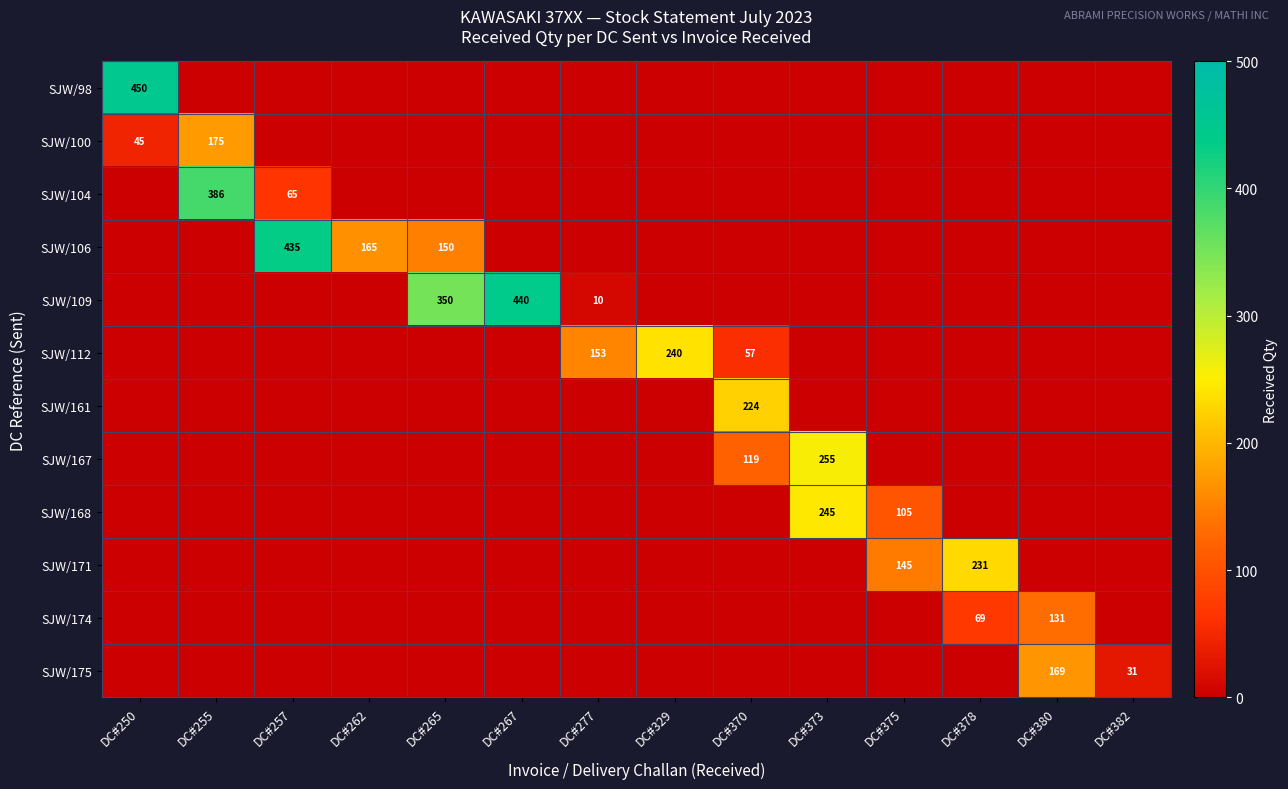

The value of SJW/174 at DC#380 is 131. True or false?

True